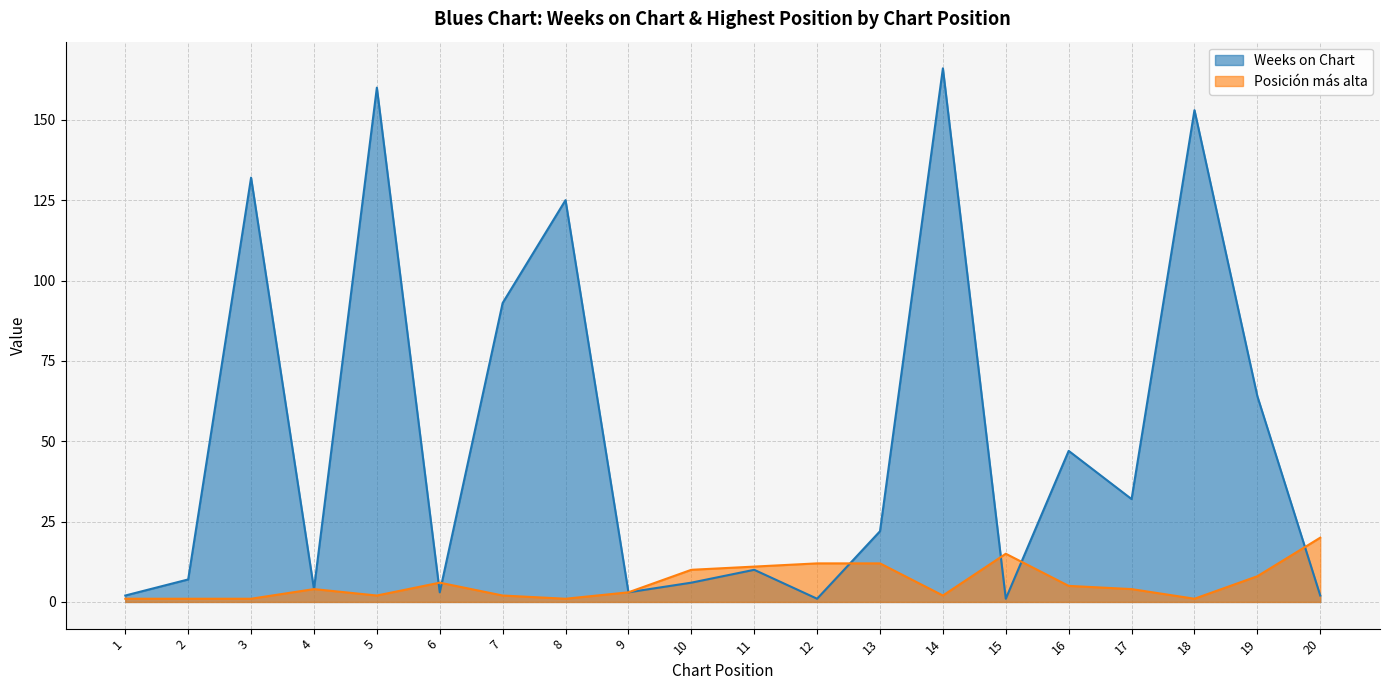

Rank the series at 6 from lowest to highest value.

Weeks on Chart, Posición más alta